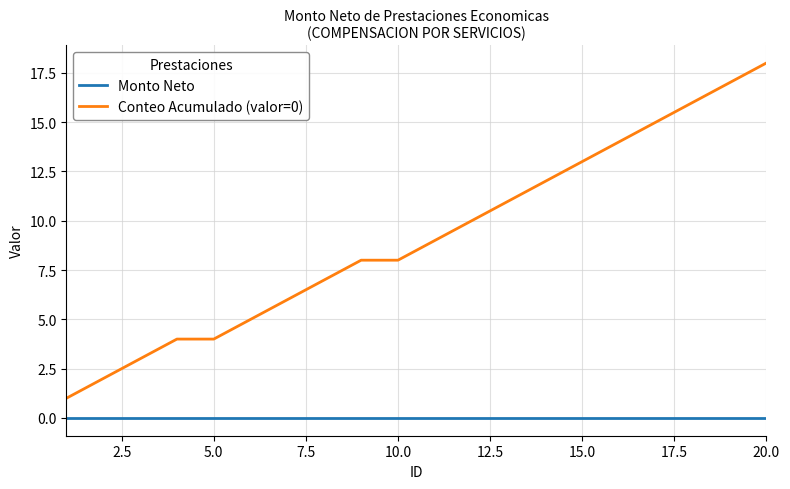

Which series has the largest total across all categories?

Conteo Acumulado (valor=0)